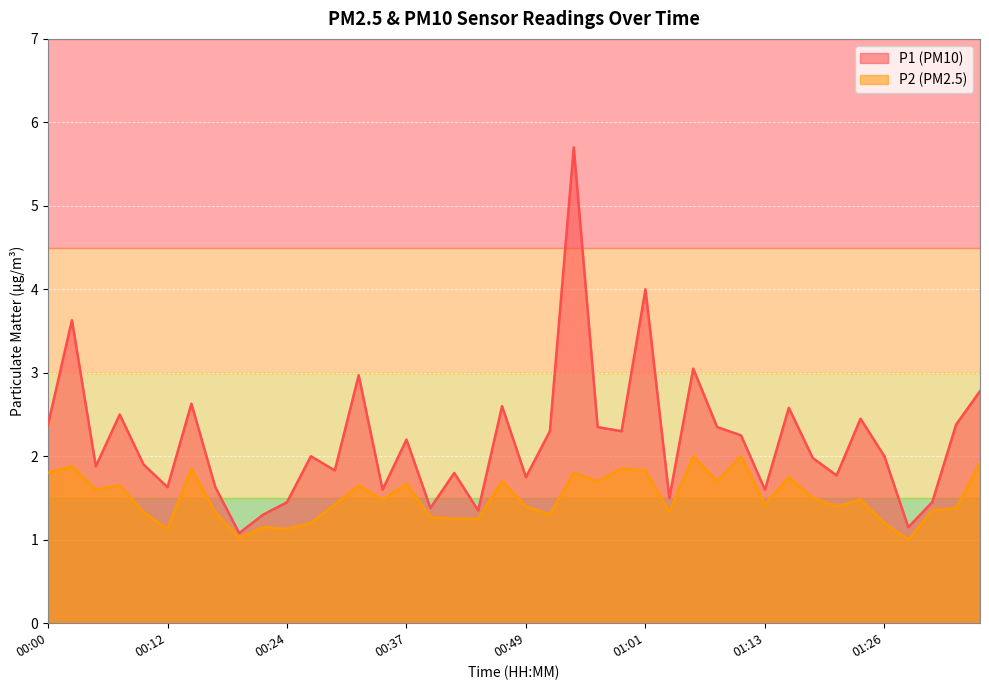

How many interior local peaks does the P1 series have?

13